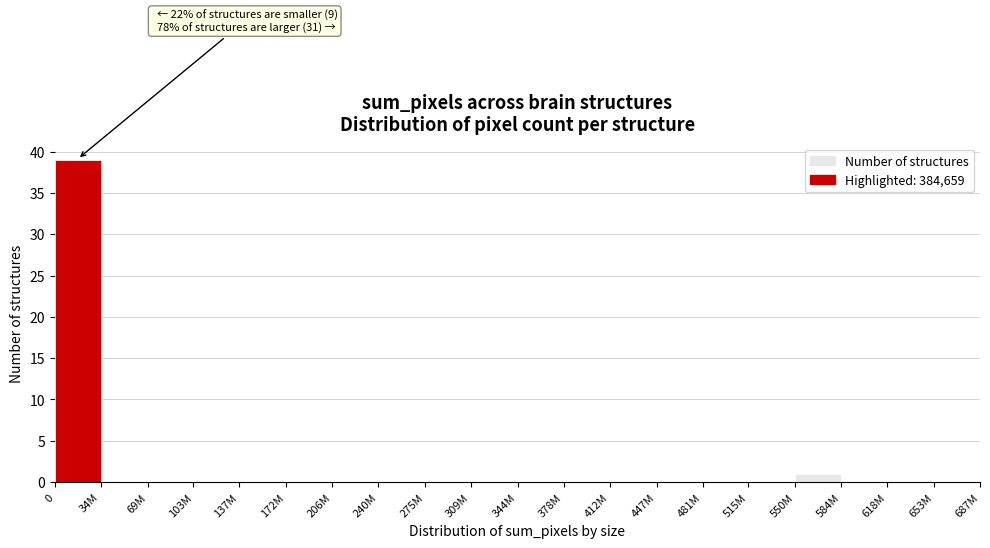

Reading left to right, what are all the values shown in this chart?

0=39	34M=0	69M=0	103M=0	137M=0	172M=0	206M=0	240M=0	275M=0	309M=0	344M=0	378M=0	412M=0	447M=0	481M=0	515M=0	550M=1	584M=0	618M=0	653M=0